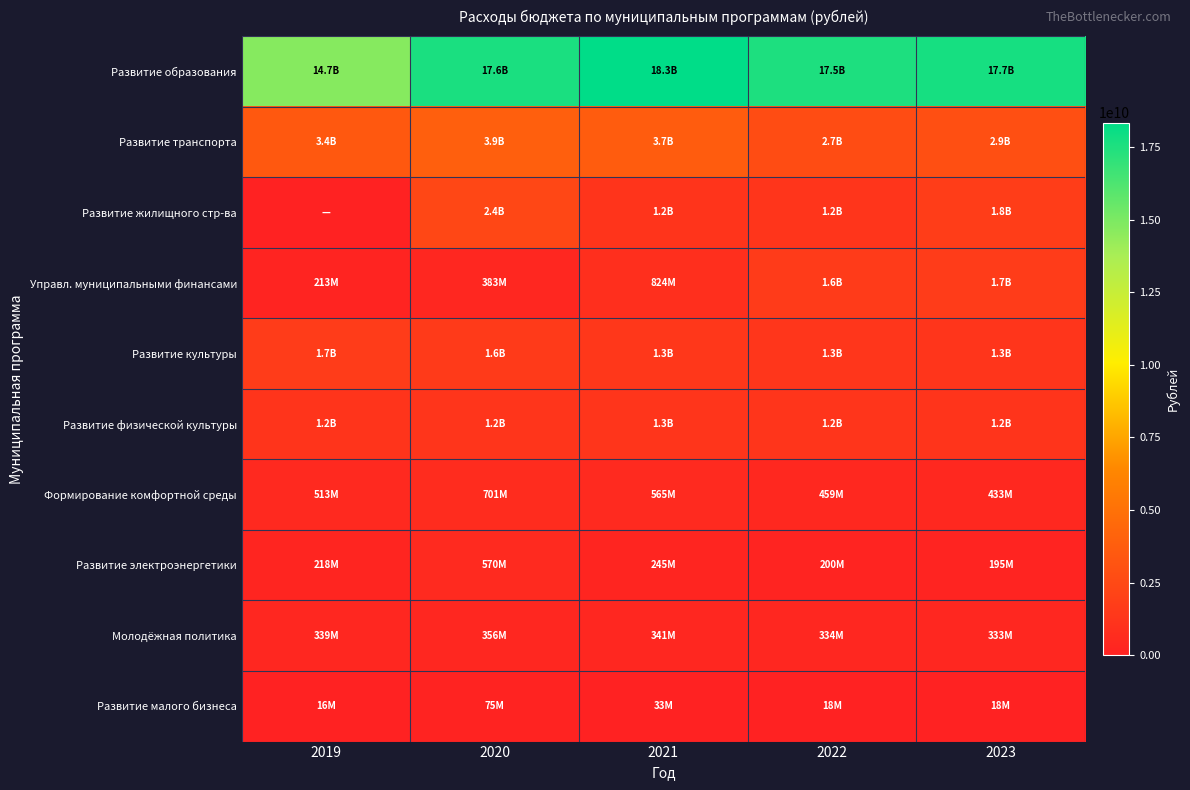

Which series has the widest spread of values?

Развитие образования